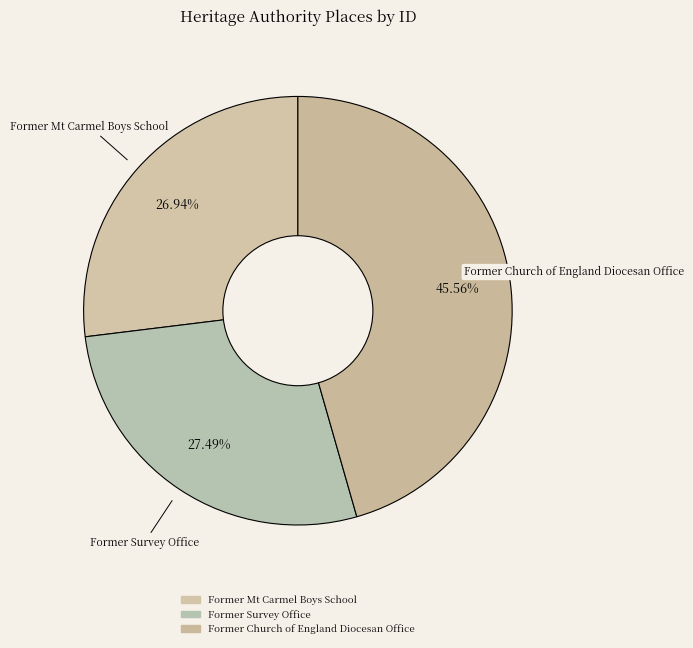

Combined, what portion of the pie is Former Survey Office and Former Mt Carmel Boys School?

54.4%